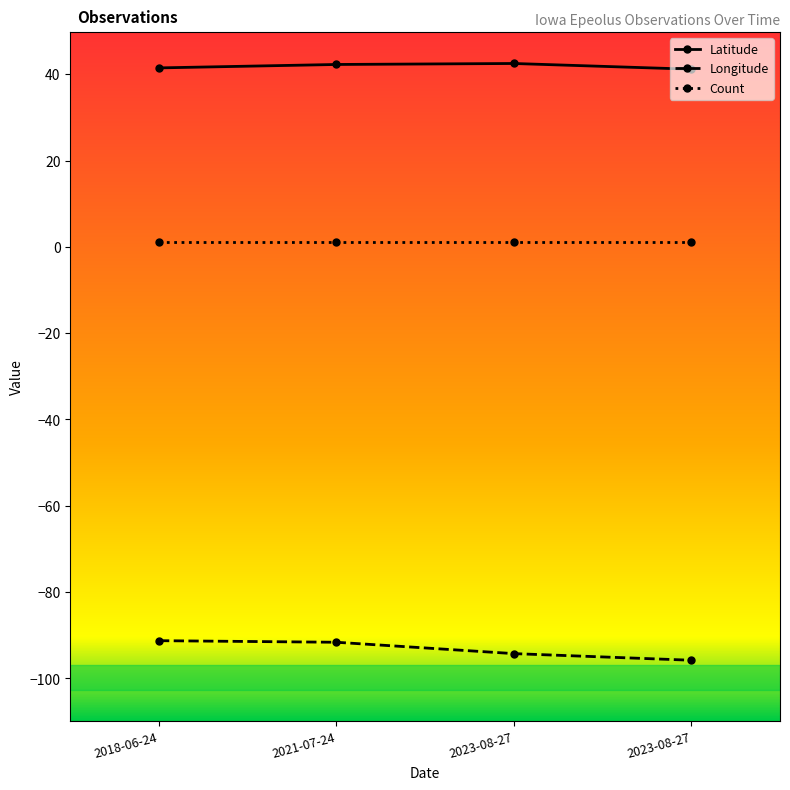

The value of Longitude at 2023-08-27 is -163.5. True or false?

False